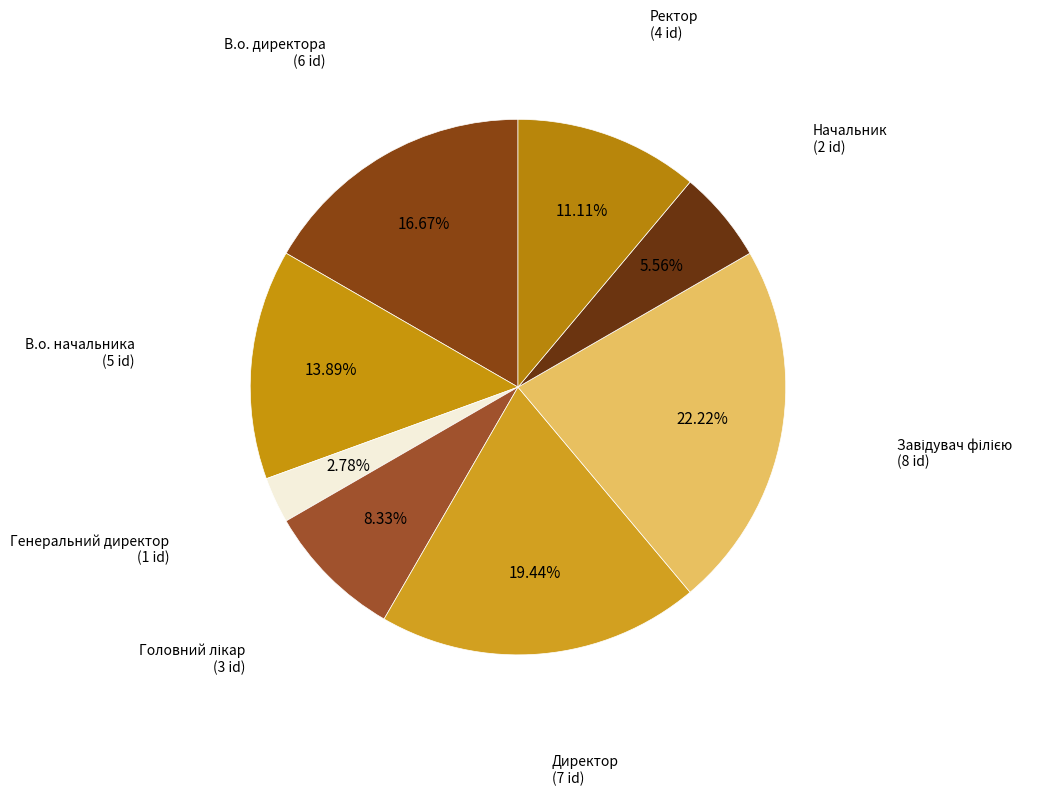

Does В.о. начальника represent more than half of the total?

No